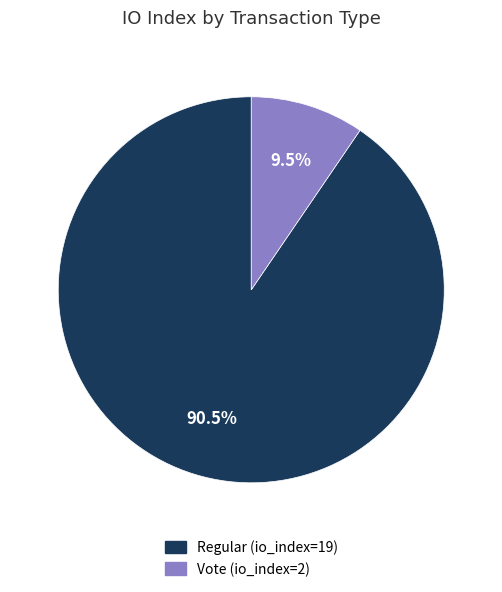

What is the total percentage of Vote (io_index=2) and Regular (io_index=19)?

100.0%